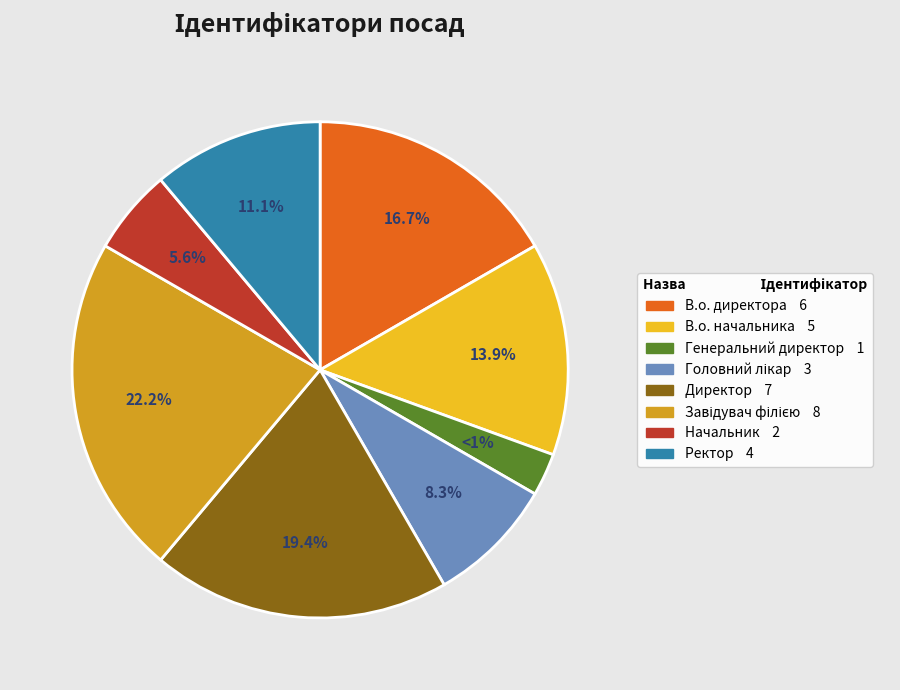

True or false: Ректор accounts for 11% of the total.

True